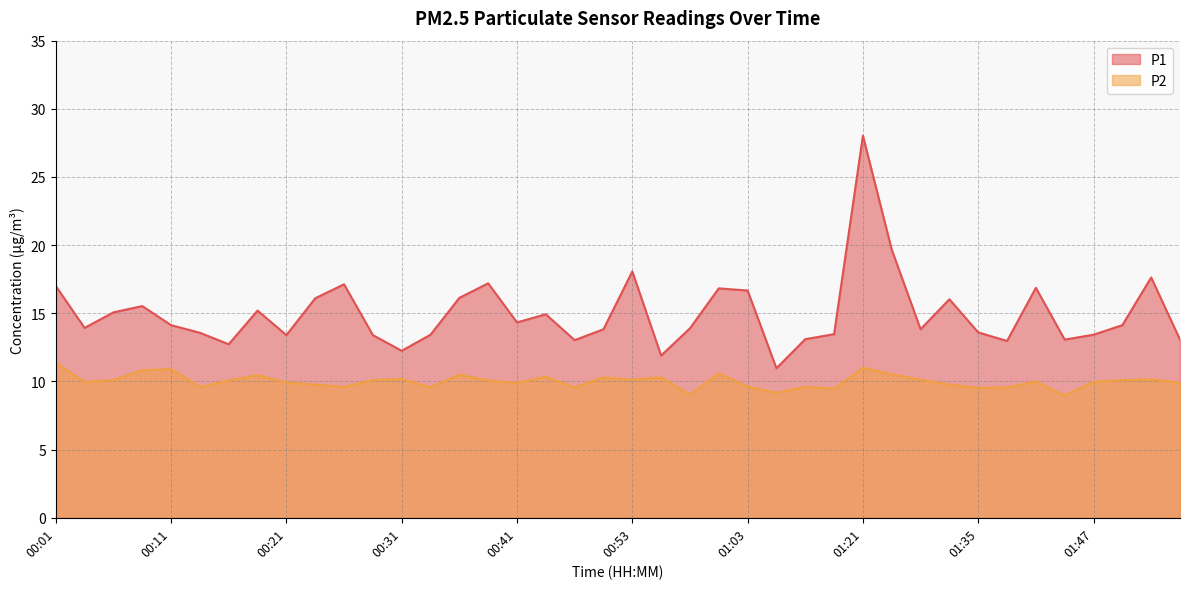

What is the value of the P2 point at the 23rd from the left?

9.0